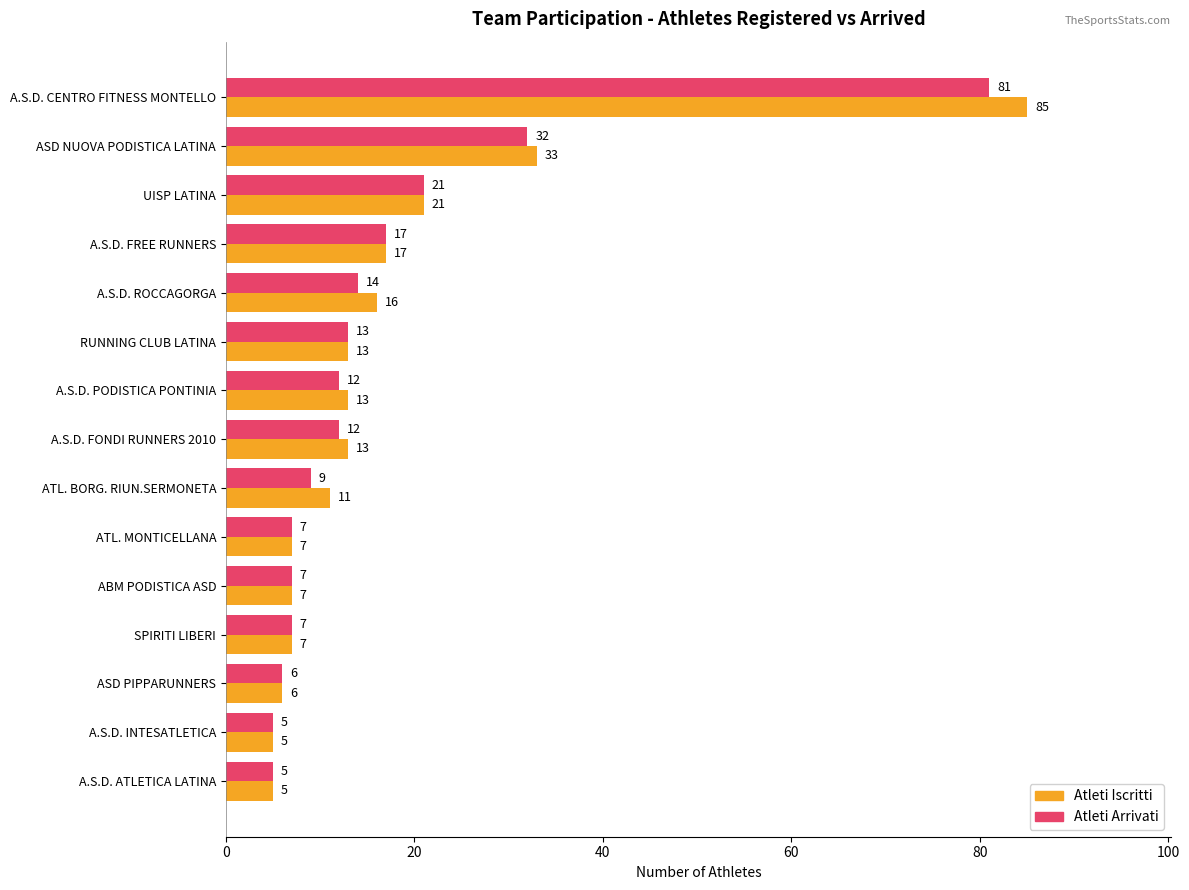

What is the average value of the Atleti Arrivati series?

17